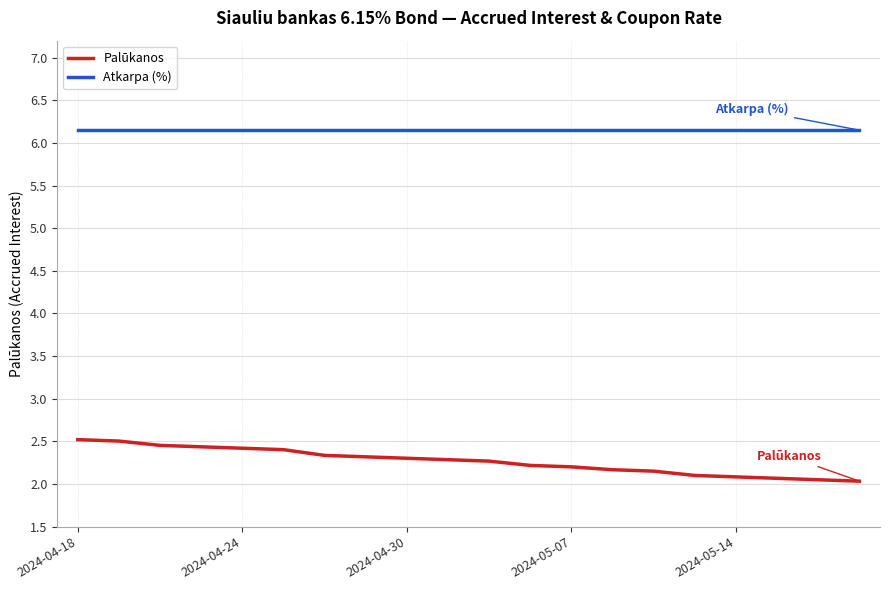

Does the chart have visible grid lines?

Yes